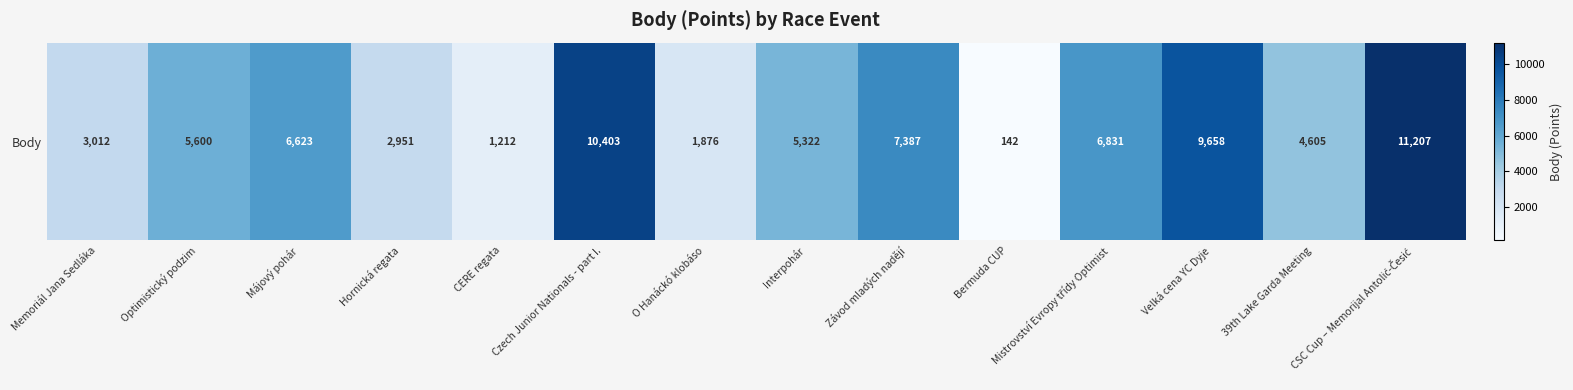

How many data points are less than 5600?

7